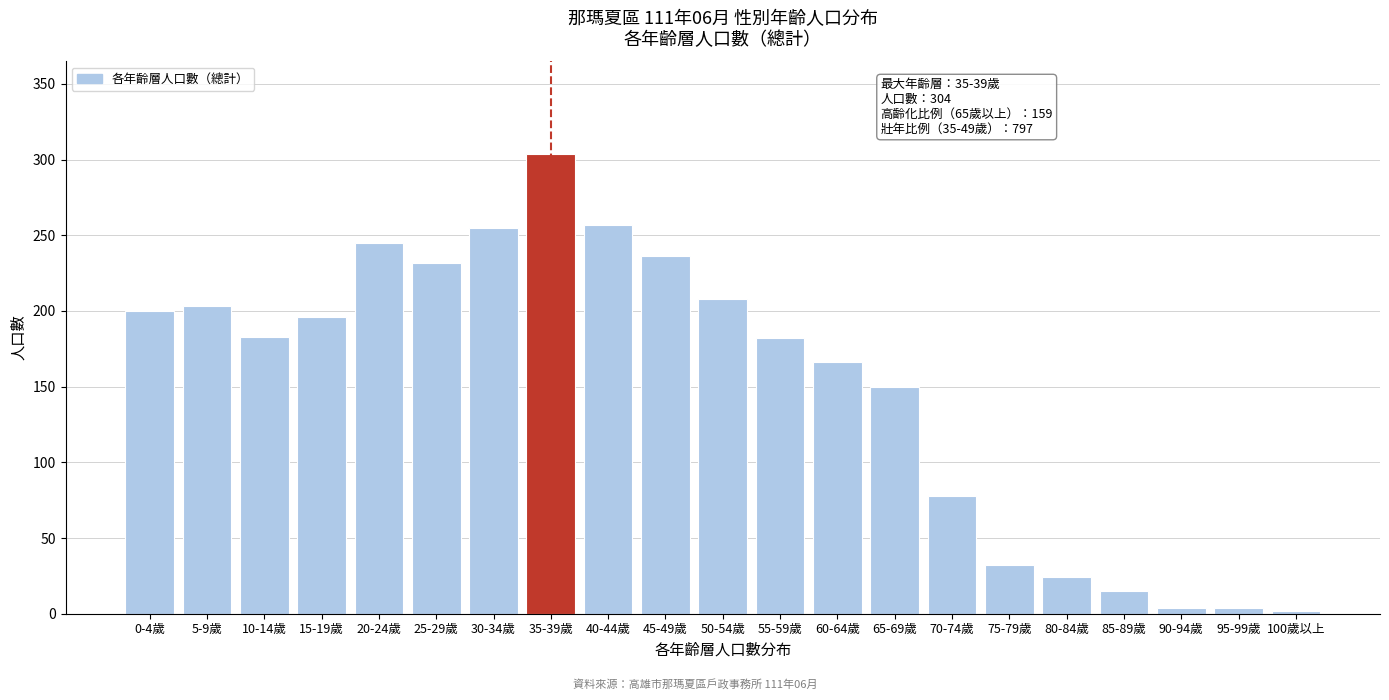

The chart shows a value of 113 at 45-49歲. True or false?

False